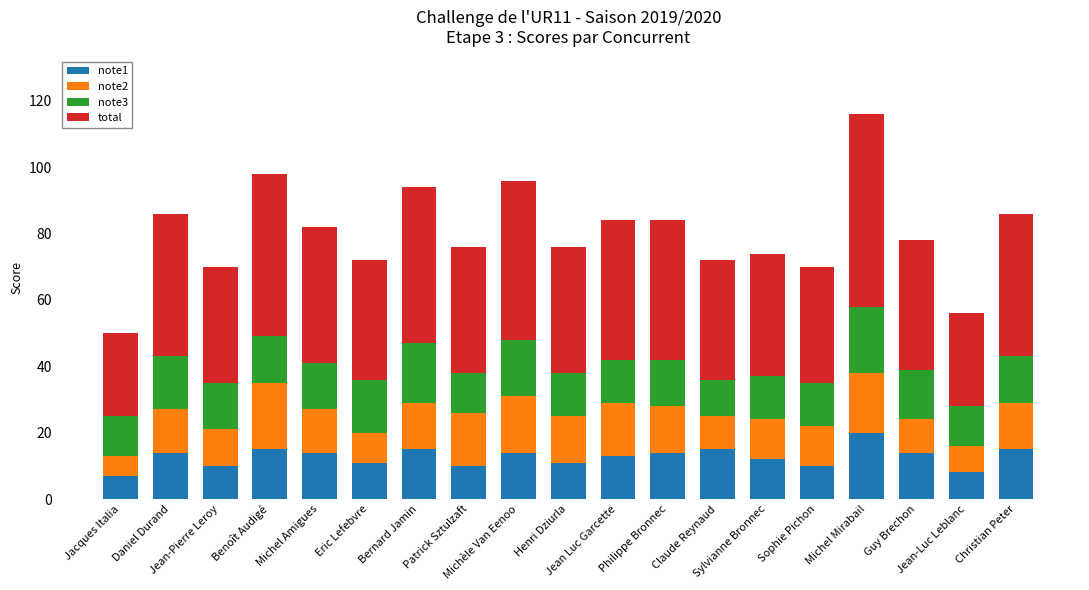

What is the maximum value for note1?

20